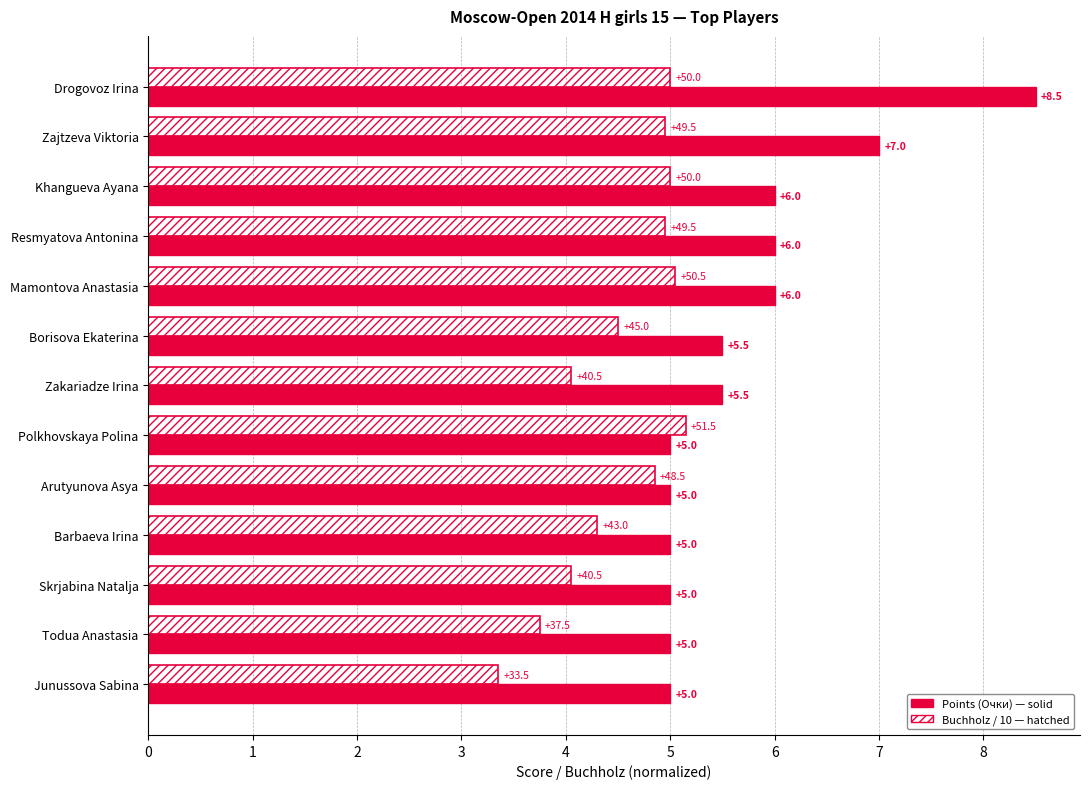

What is the greatest value displayed?

8.5